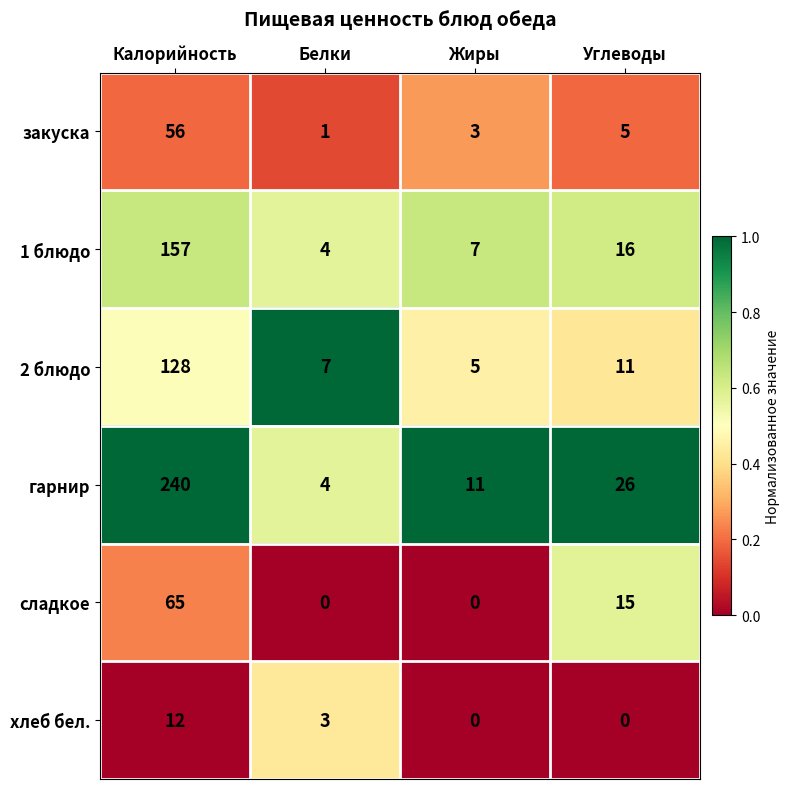

Rank the series at Калорийность from lowest to highest value.

хлеб бел., закуска, сладкое, 2 блюдо, 1 блюдо, гарнир